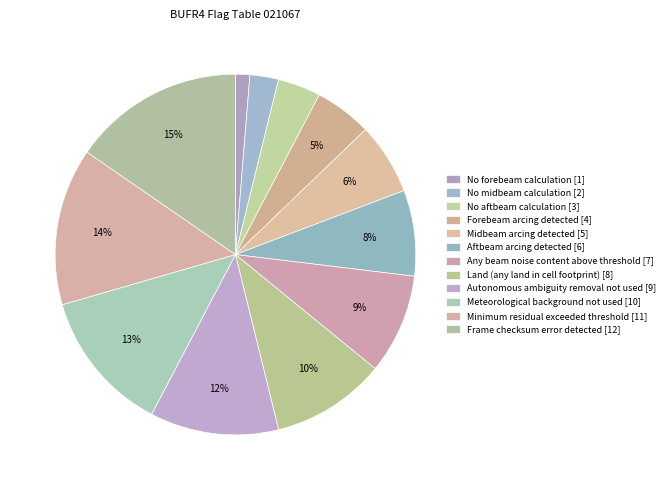

To the nearest percent, what is the average slice percentage?

8%